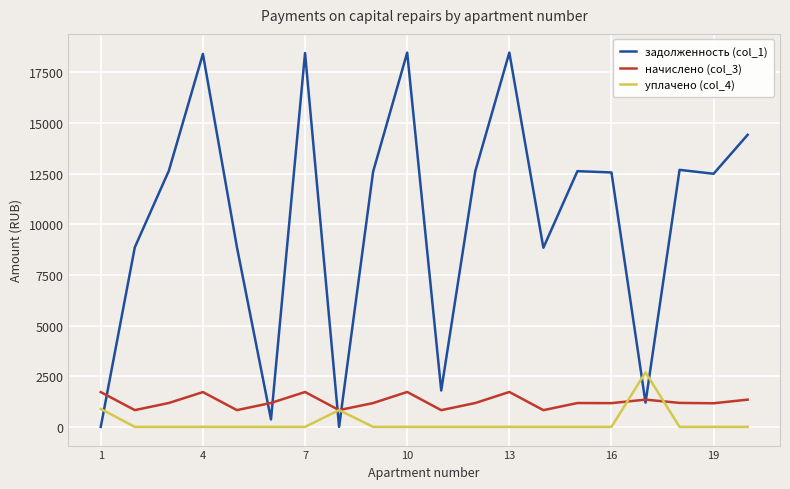

Which series has the largest total across all categories?

задолженность (col_1)